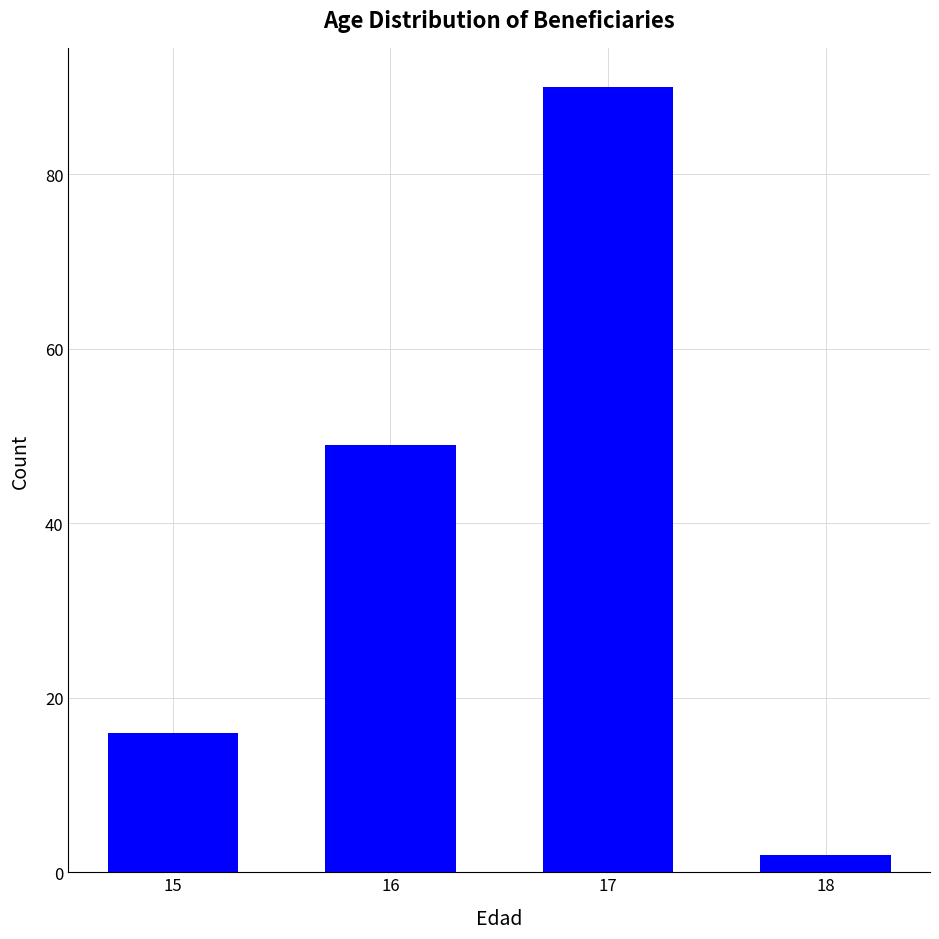

Reading right to left, extract all data points from this chart.

18=2	17=90	16=49	15=16